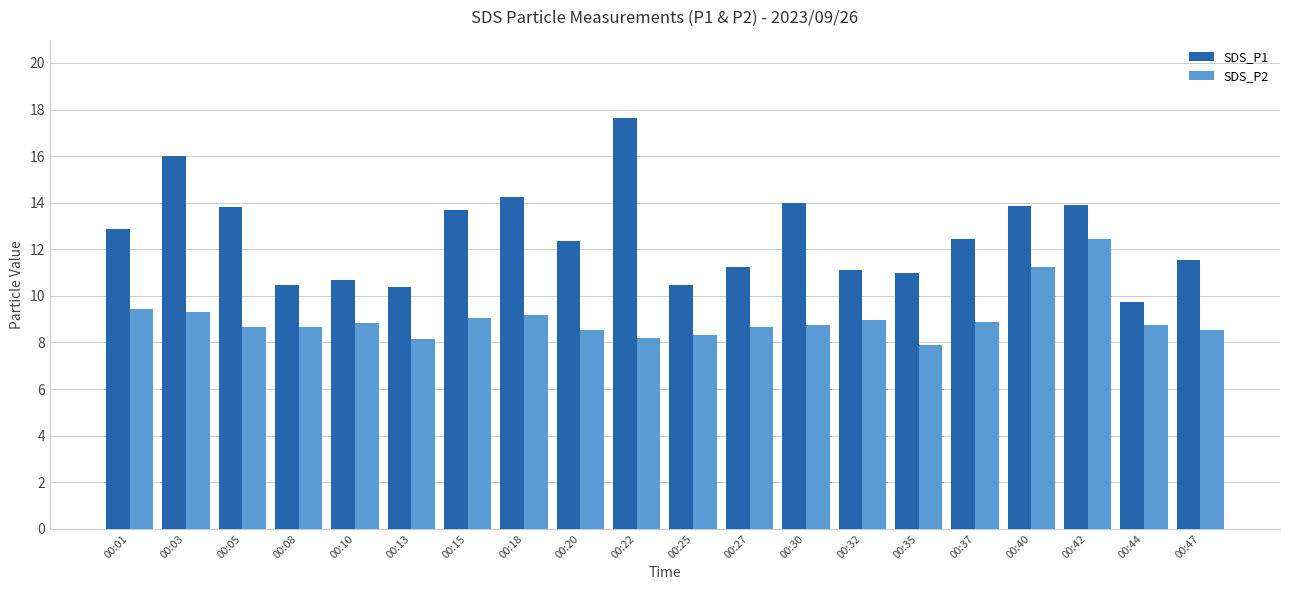

Rank the series by their maximum value, from lowest to highest.

SDS_P2, SDS_P1